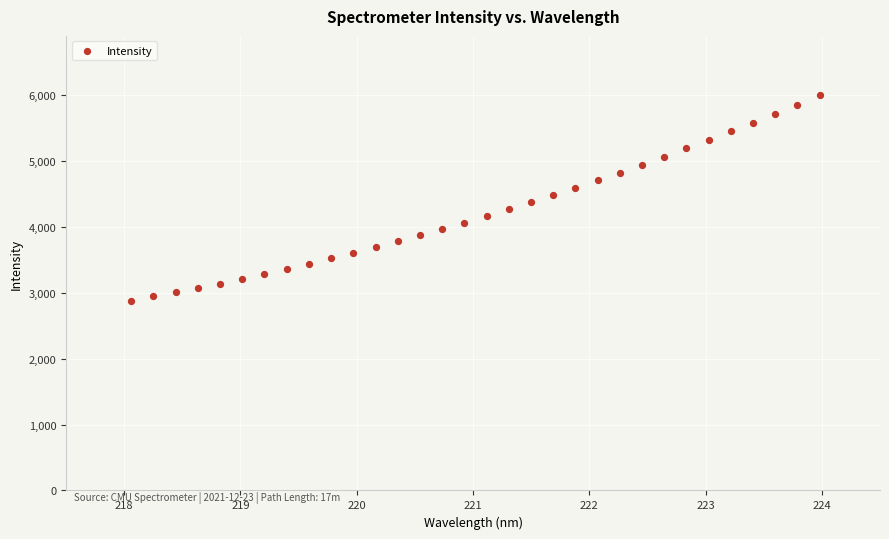

What is the range of X values (max minus min)?

5.9